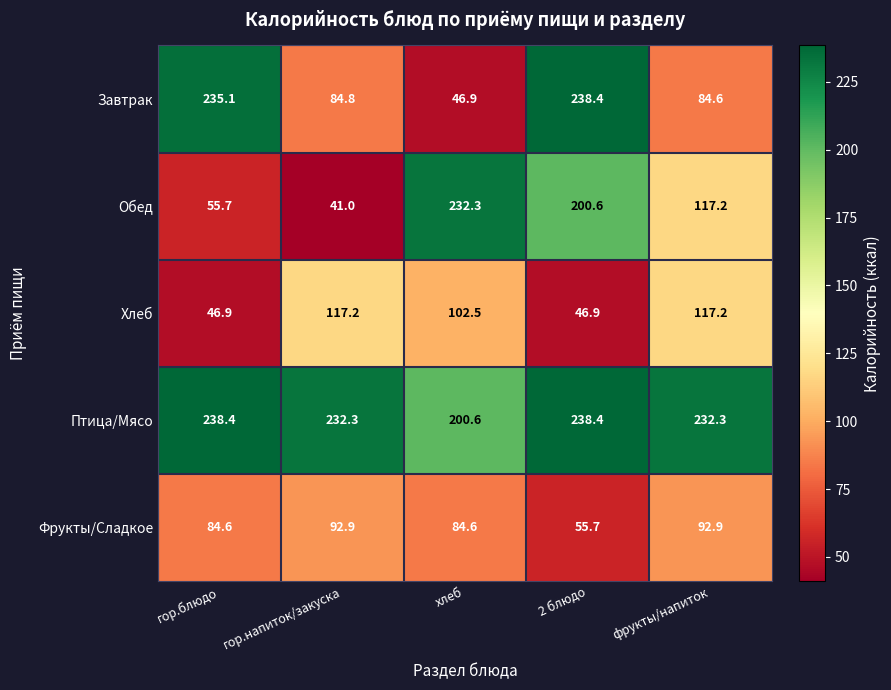

What is the difference between the Птица/Мясо values at 2 блюдо and хлеб?

37.8